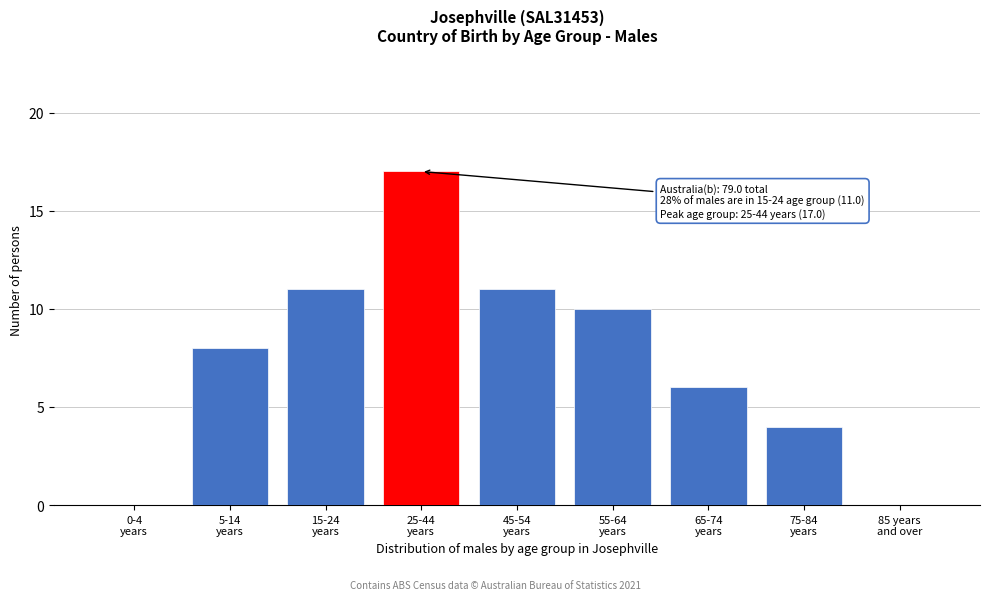

What is the greatest value displayed?

17